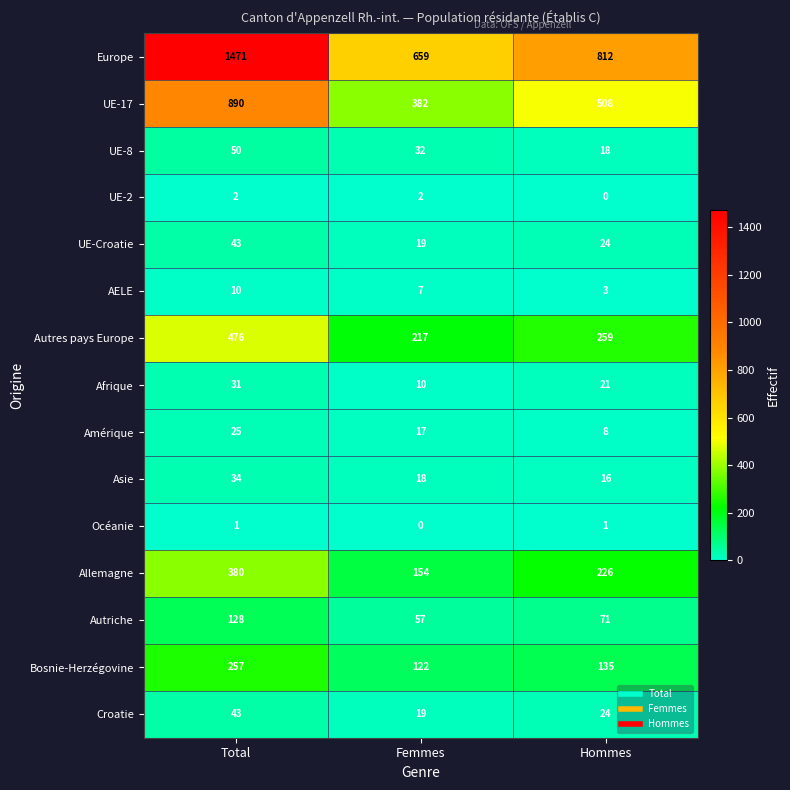

At which label does Amérique reach its minimum?

Hommes